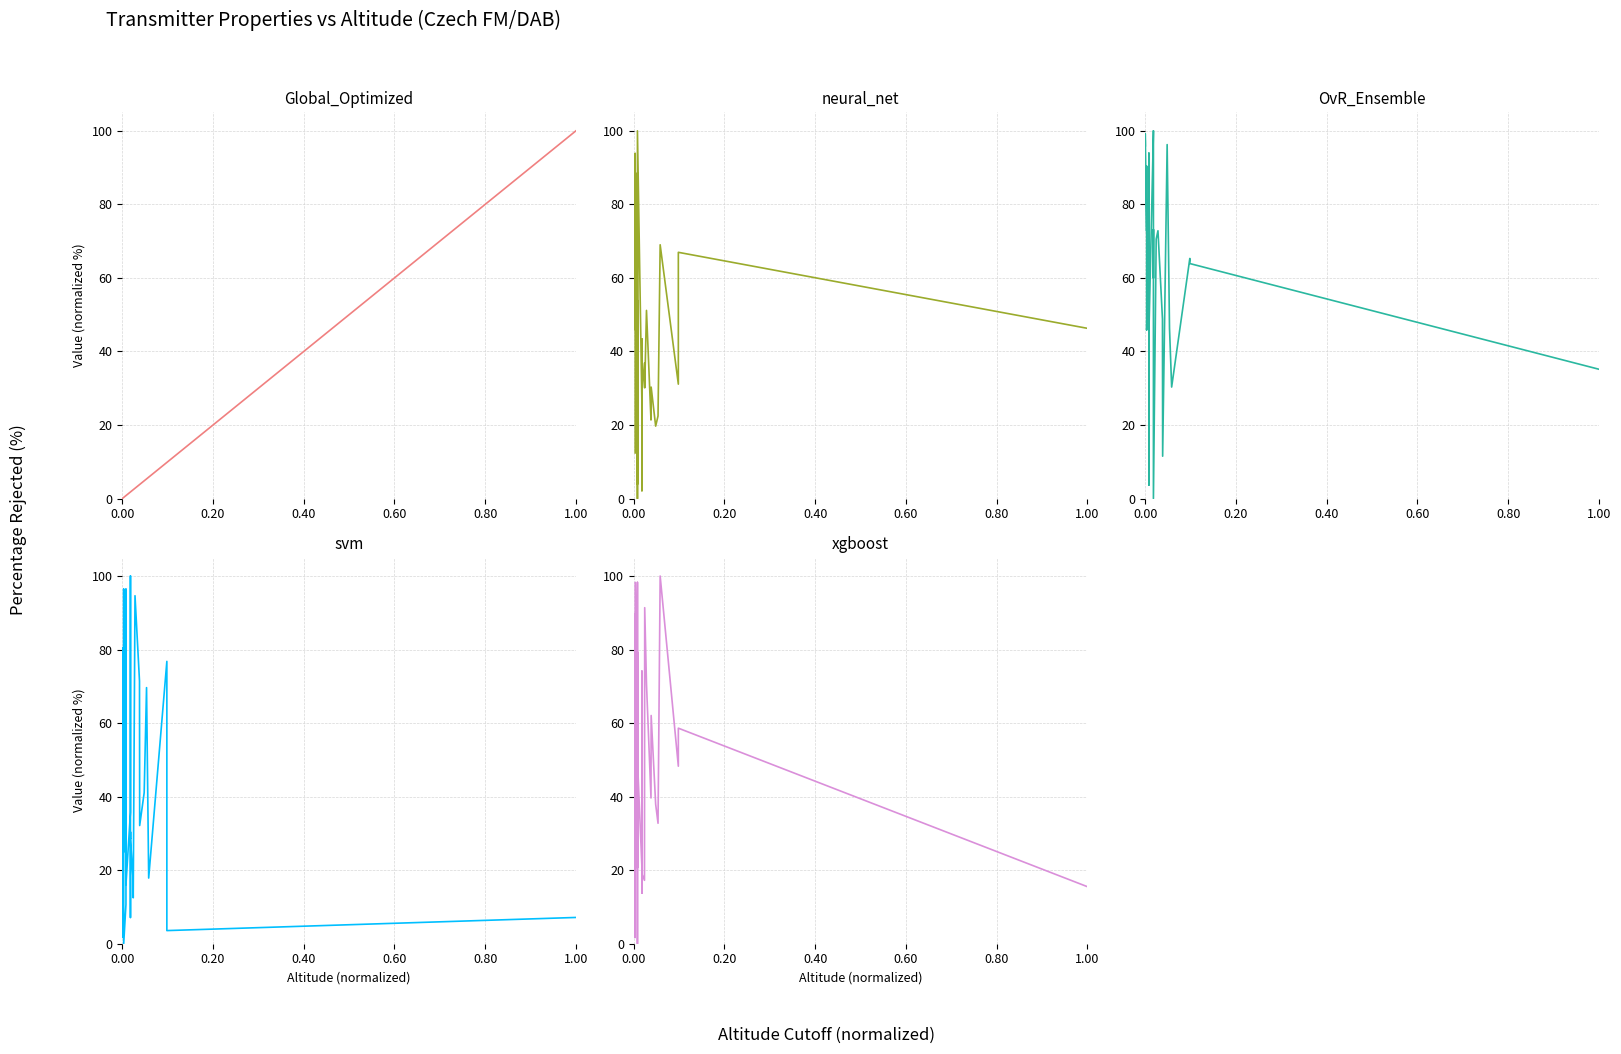

True or false: svm has more than 1 interior local peaks.

True